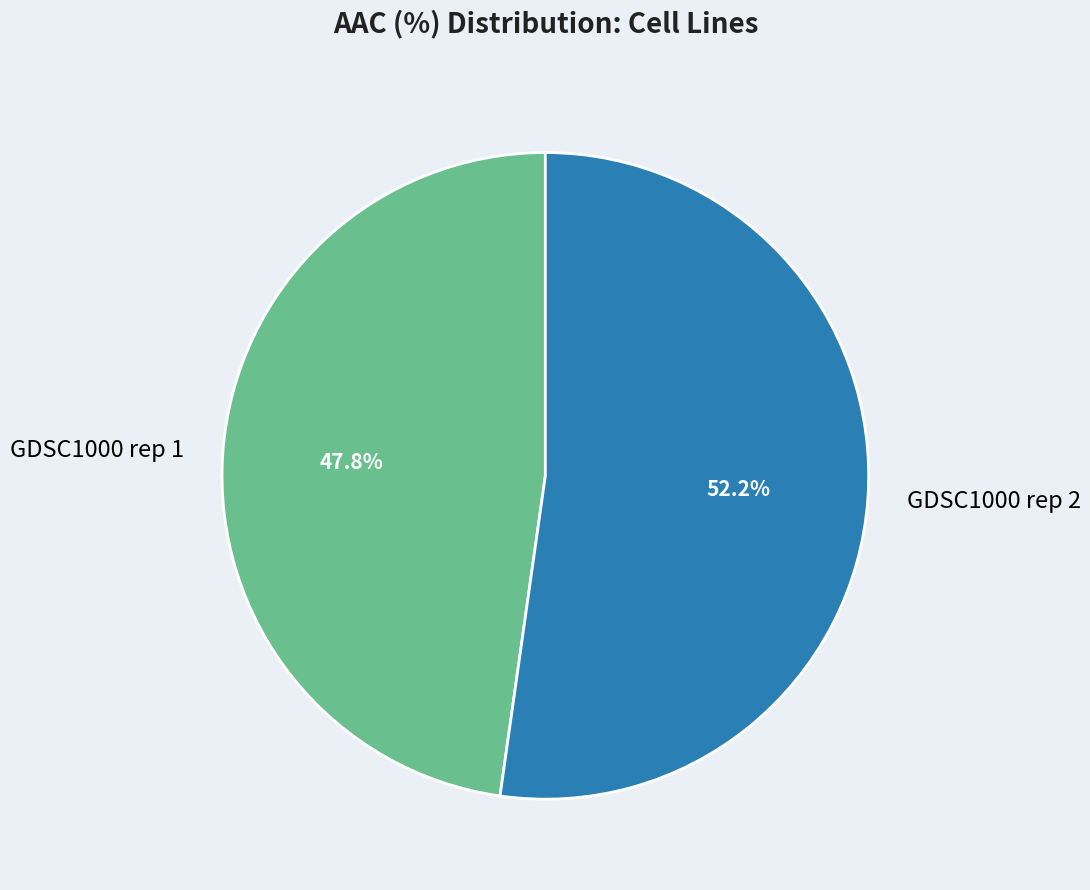

The GDSC1000 rep 1 slice represents 48% of the pie. True or false?

True